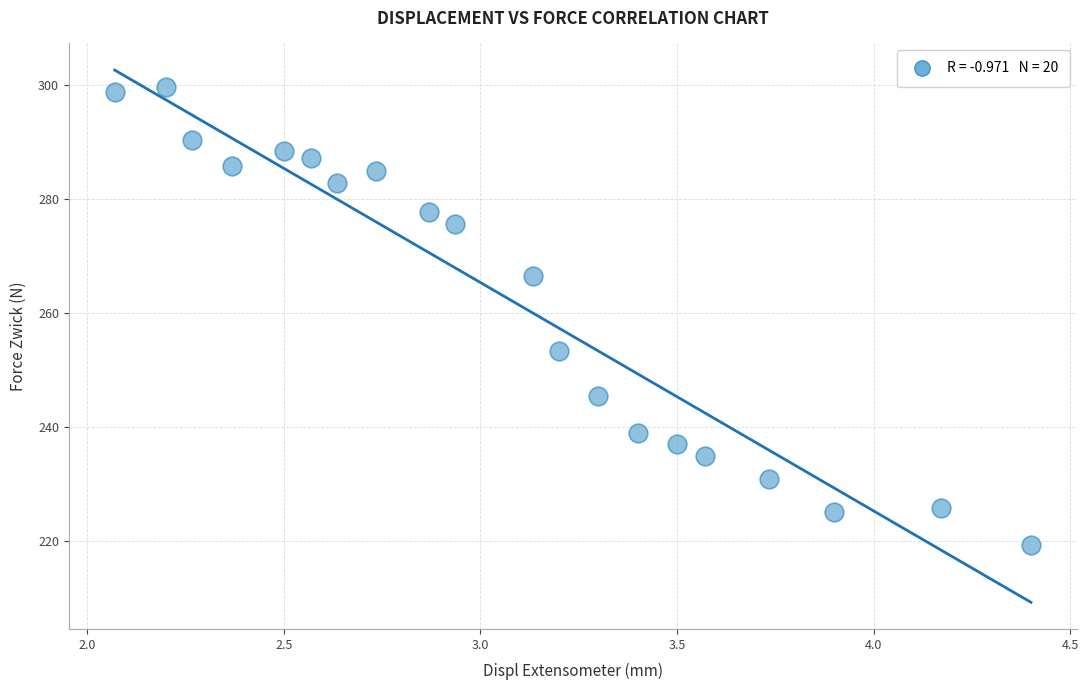

What Y value in the scatter plot is closest to 259?

253.4